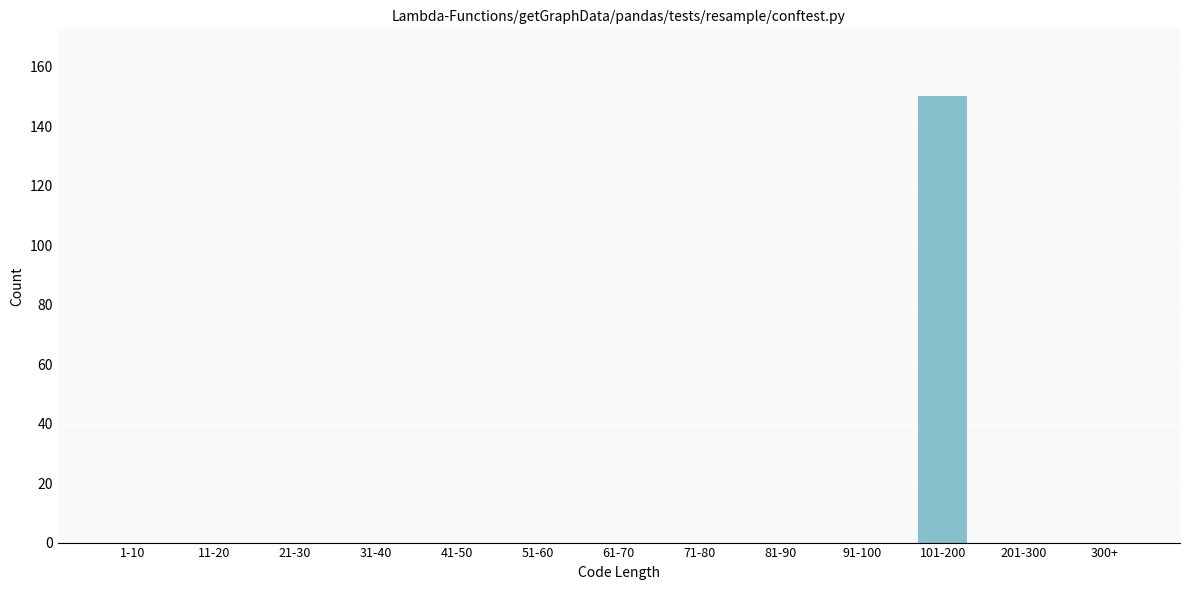

Reading left to right, transcribe all the data shown in this chart.

1-10=0	11-20=0	21-30=0	31-40=0	41-50=0	51-60=0	61-70=0	71-80=0	81-90=0	91-100=0	101-200=150	201-300=0	300+=0